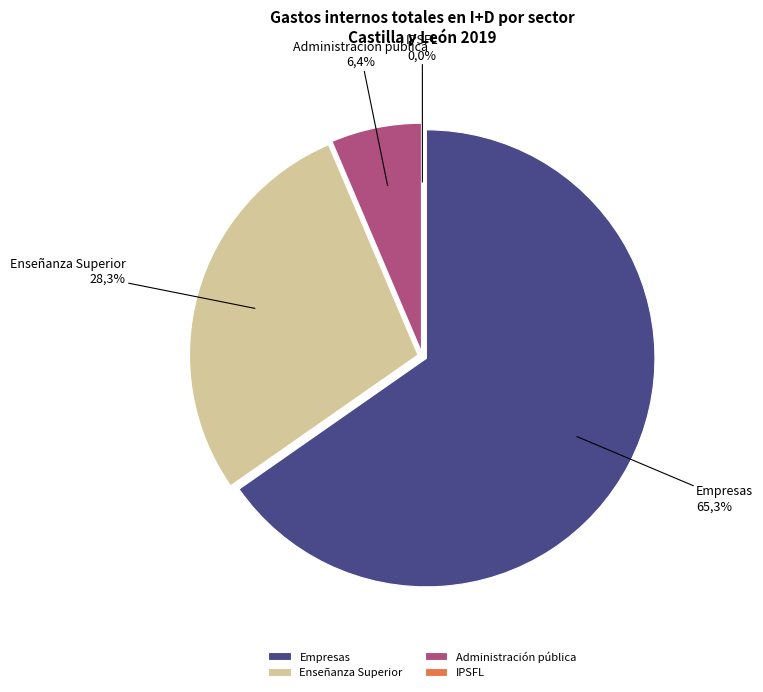

How much of the chart is everything except IPSFL?

100.0%